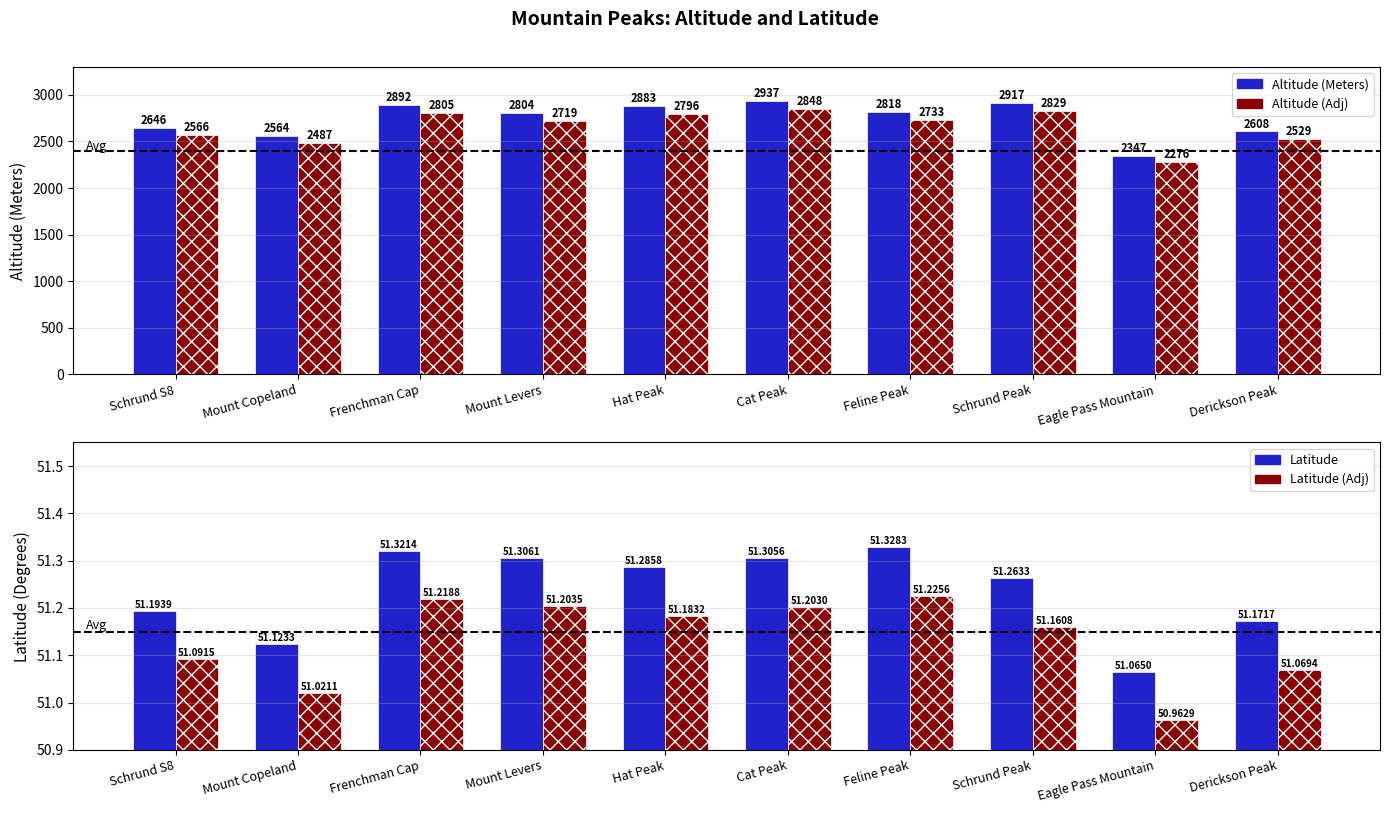

What are all the series names shown in the legend?

Altitude (Meters), Altitude (Adj), Latitude, Latitude (Adj)